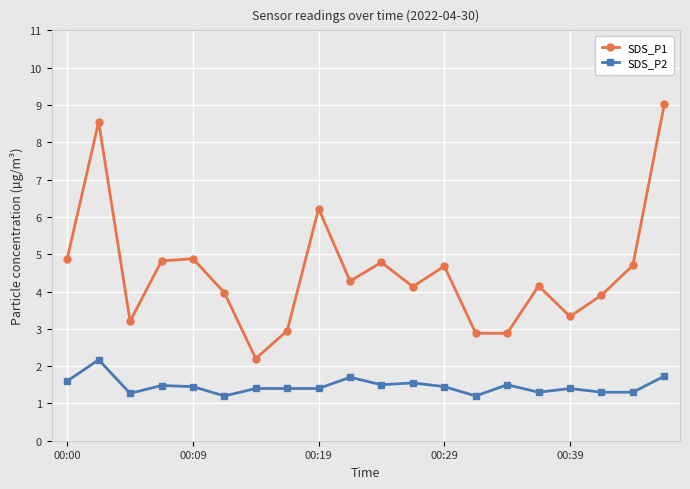

Which series has the largest range (max minus min)?

SDS_P1